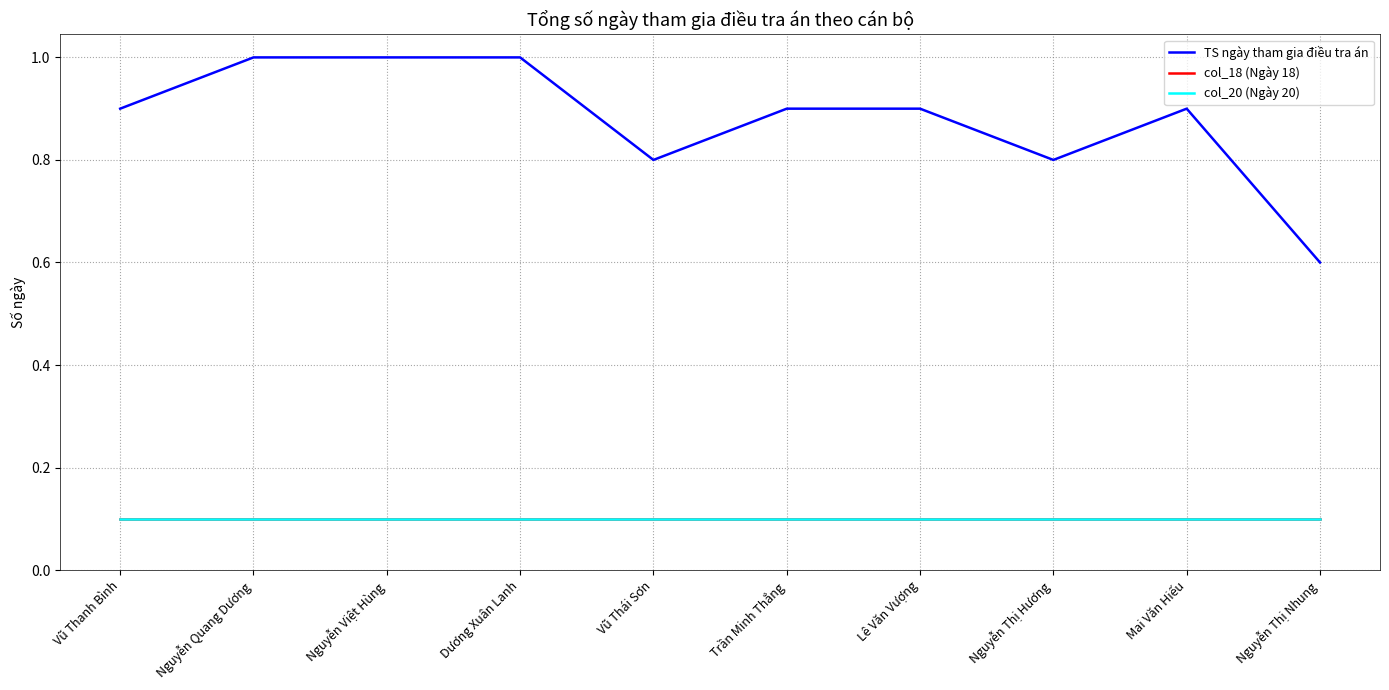

Does the chart display data point markers on the line(s)?

No